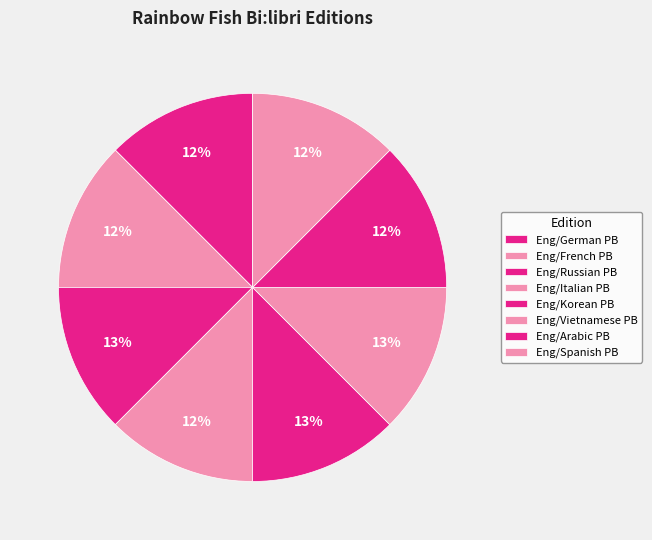

Is the sum of Eng/Arabic PB and Eng/German PB greater than half?

No